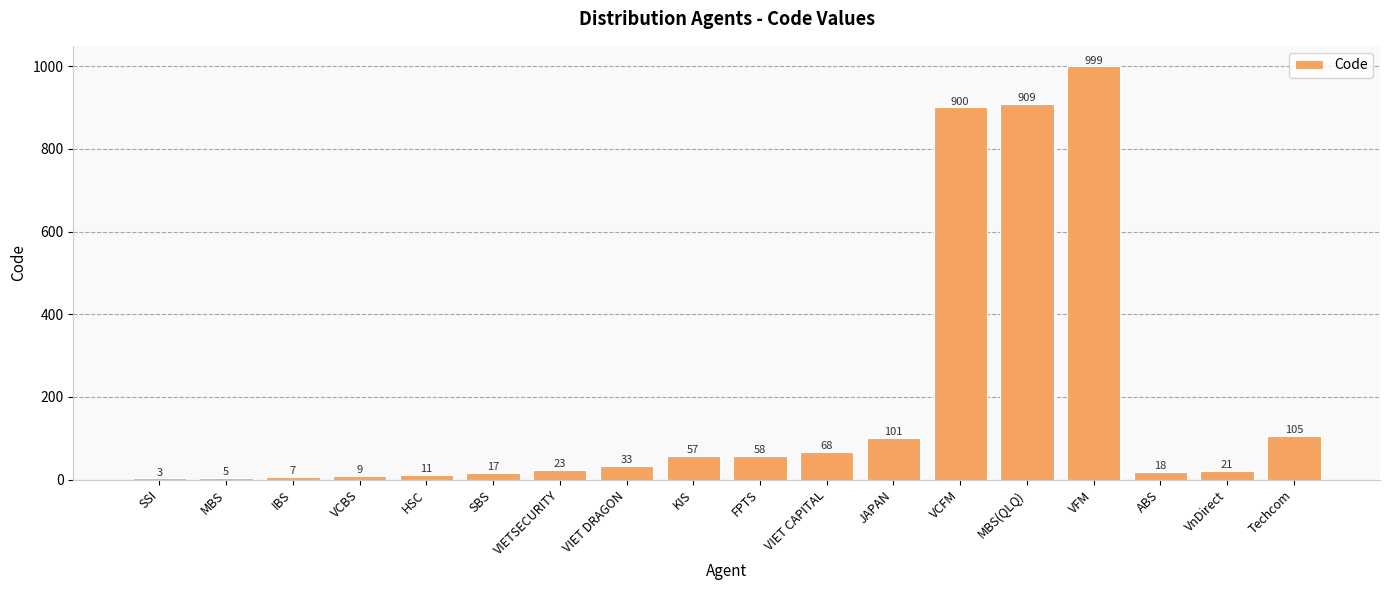

True or false: the data shows 23 at VIETSECURITY.

True